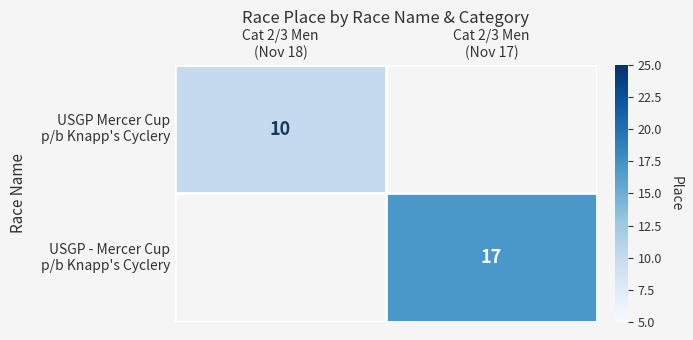

What is the approximate value of USGP Mercer Cup p/b Knapp's Cyclery at Cat 2/3 Men (Nov 18)?

10.0